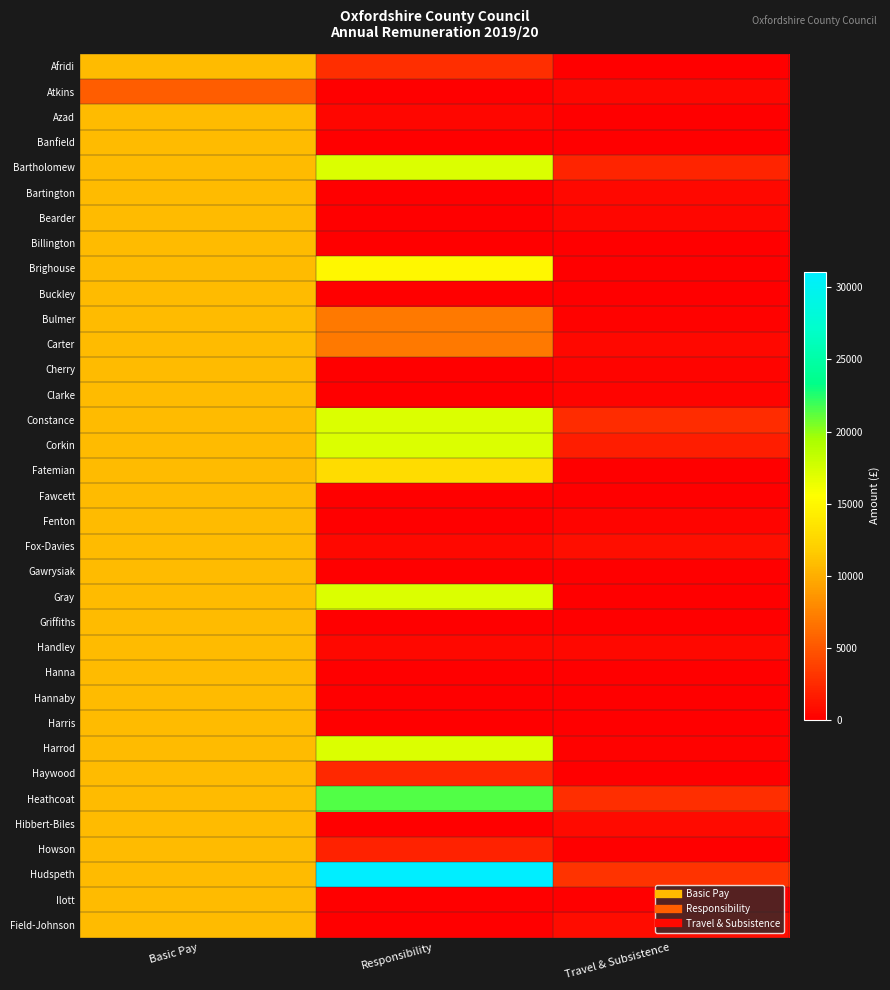

Count the number of data series in this chart.

35